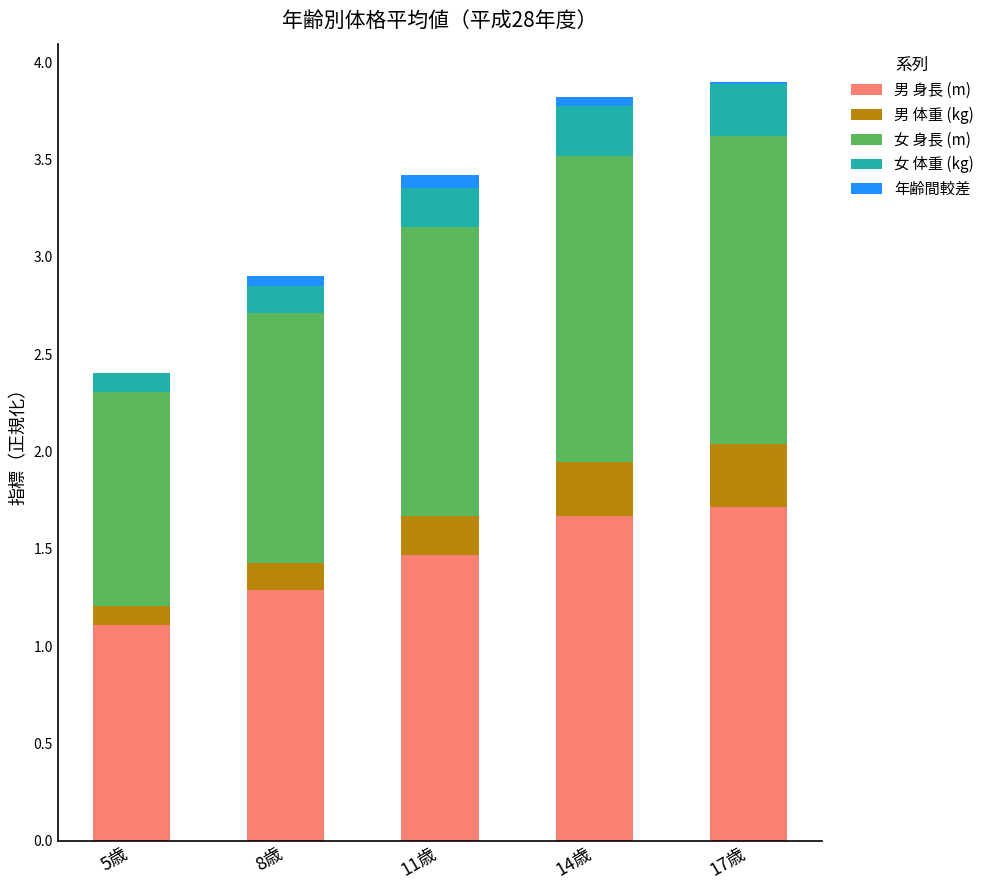

What is the maximum value for 男 身長 (m)?

1.7